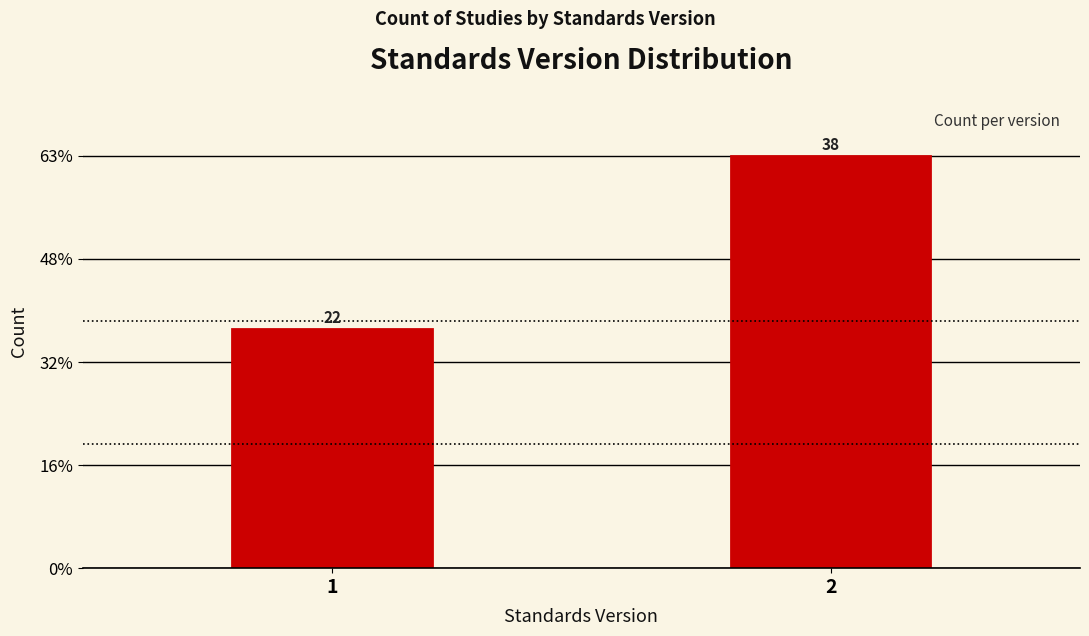

Does the chart contain any negative values?

No